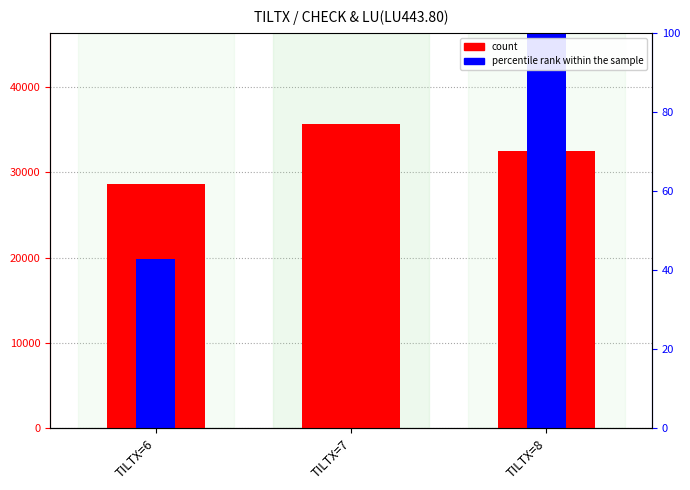

Which series changed the most between TILTX=7 and TILTX=8?

percentile rank within the sample